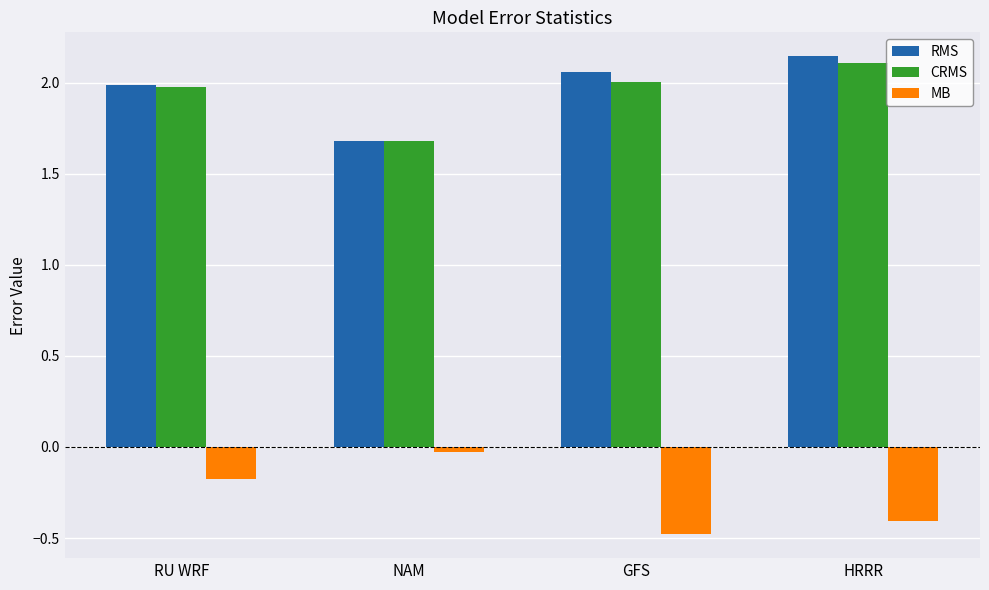

Rank the series by their maximum value, from highest to lowest.

RMS, CRMS, MB